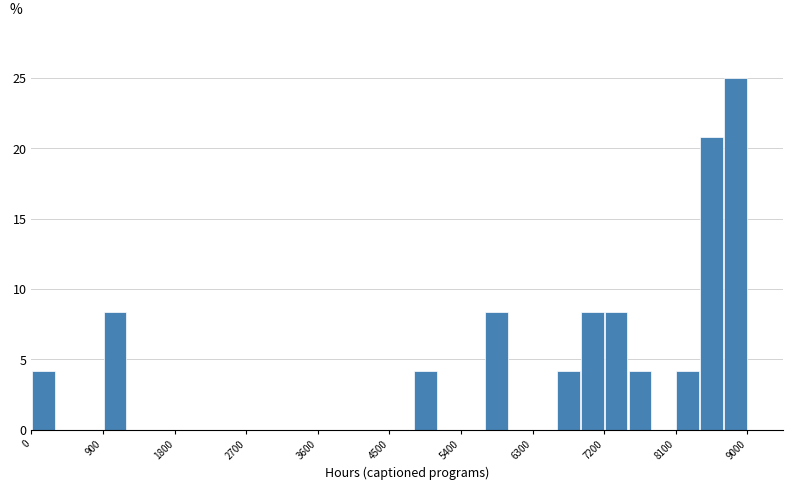

Read against the x-axis, roughly where is the centre of the tallest bar?

8900